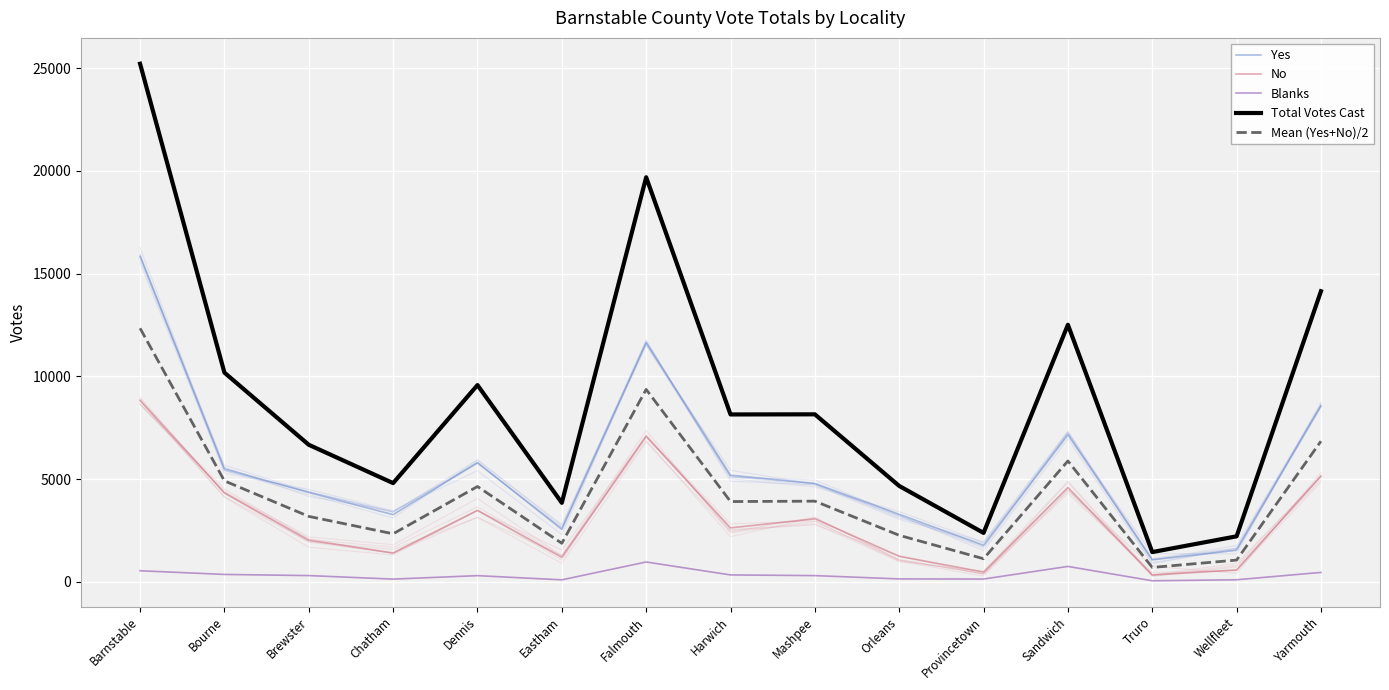

How many values in the Blanks series are below 301?

7